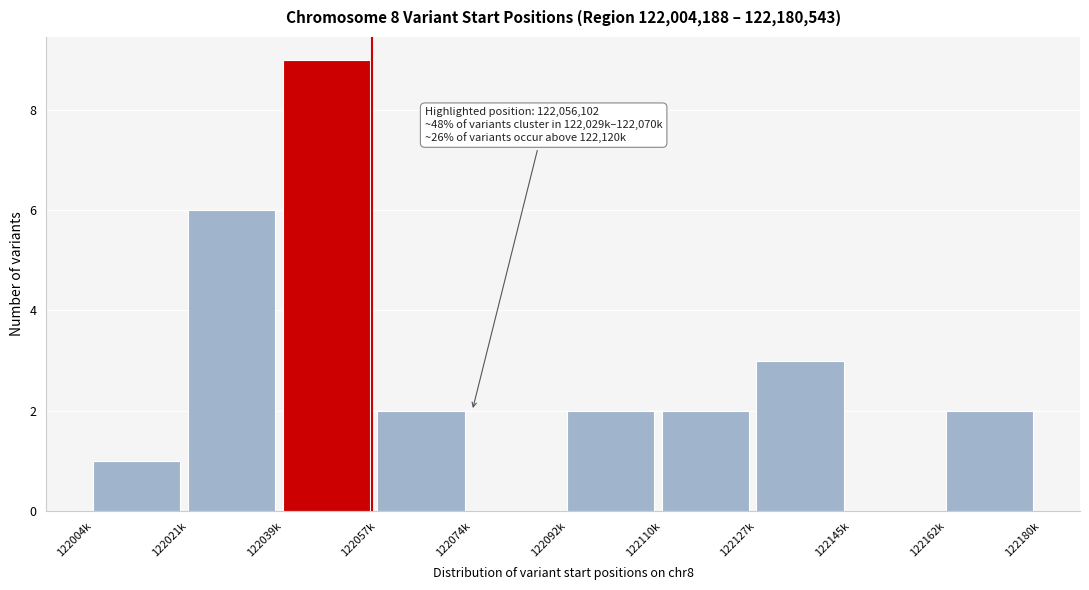

Reading left to right, extract all data points from this chart.

122004k=1	122021k=6	122039k=9	122057k=2	122074k=0	122092k=2	122110k=2	122127k=3	122145k=0	122162k=2